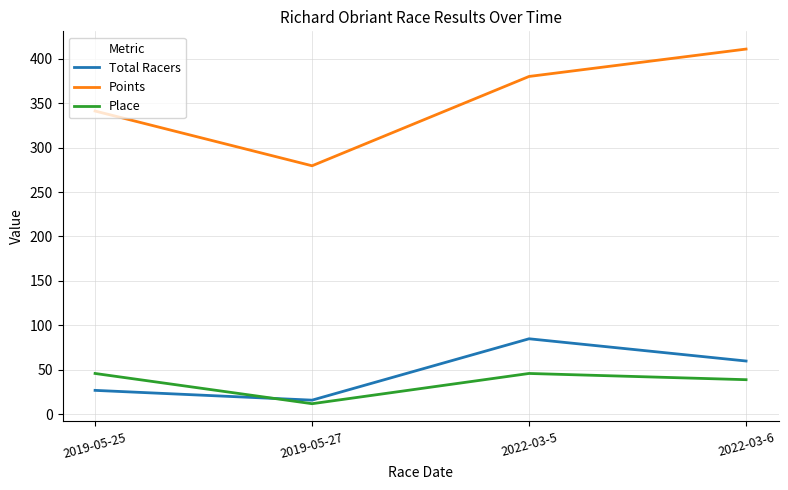

Reading left to right, list all the values displayed in this chart.

Total Racers: 27.0	16.0	85.0	60.0
Points: 341.0	279.5	379.9	410.7
Place: 46.0	12.0	46.0	39.0